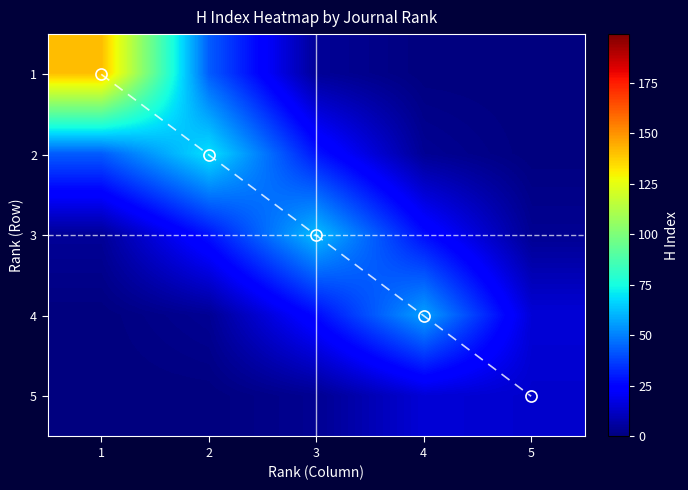

What is the sum of the 2 values at 5 and 3?

28.9